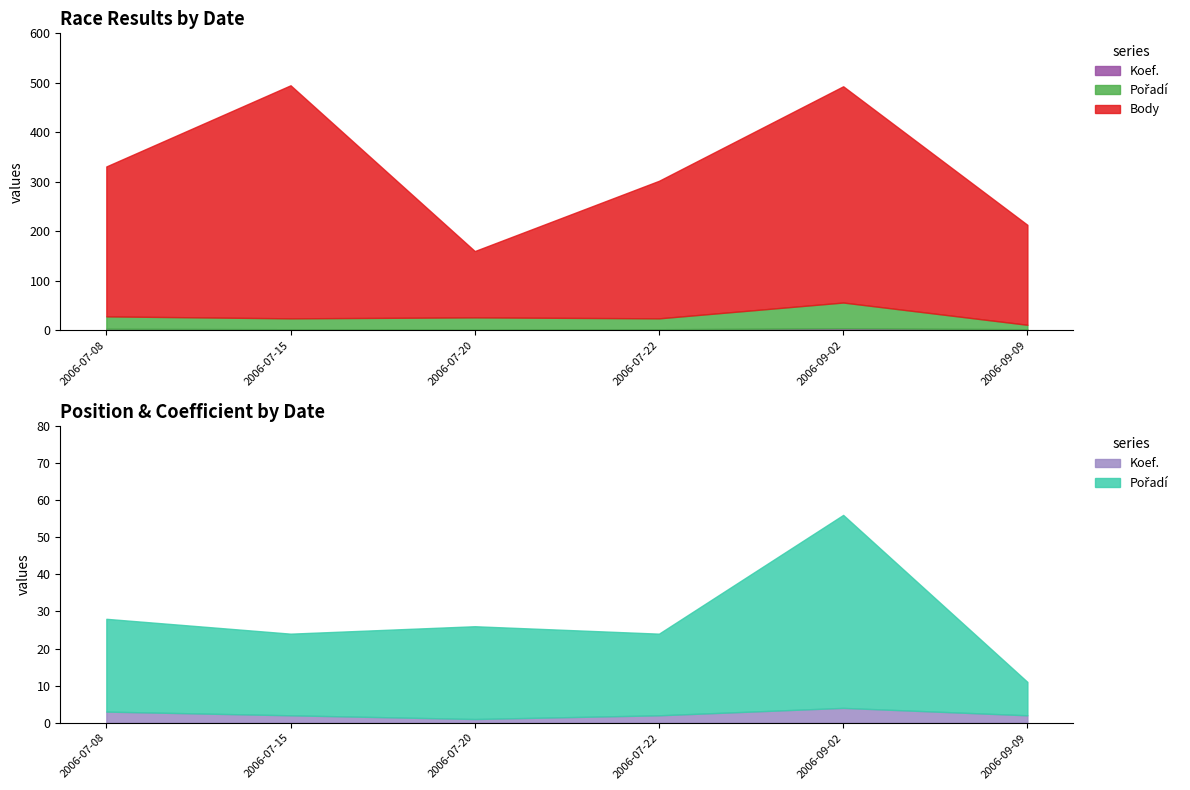

At which category does the chart reach its minimum across all series?

2006-07-20